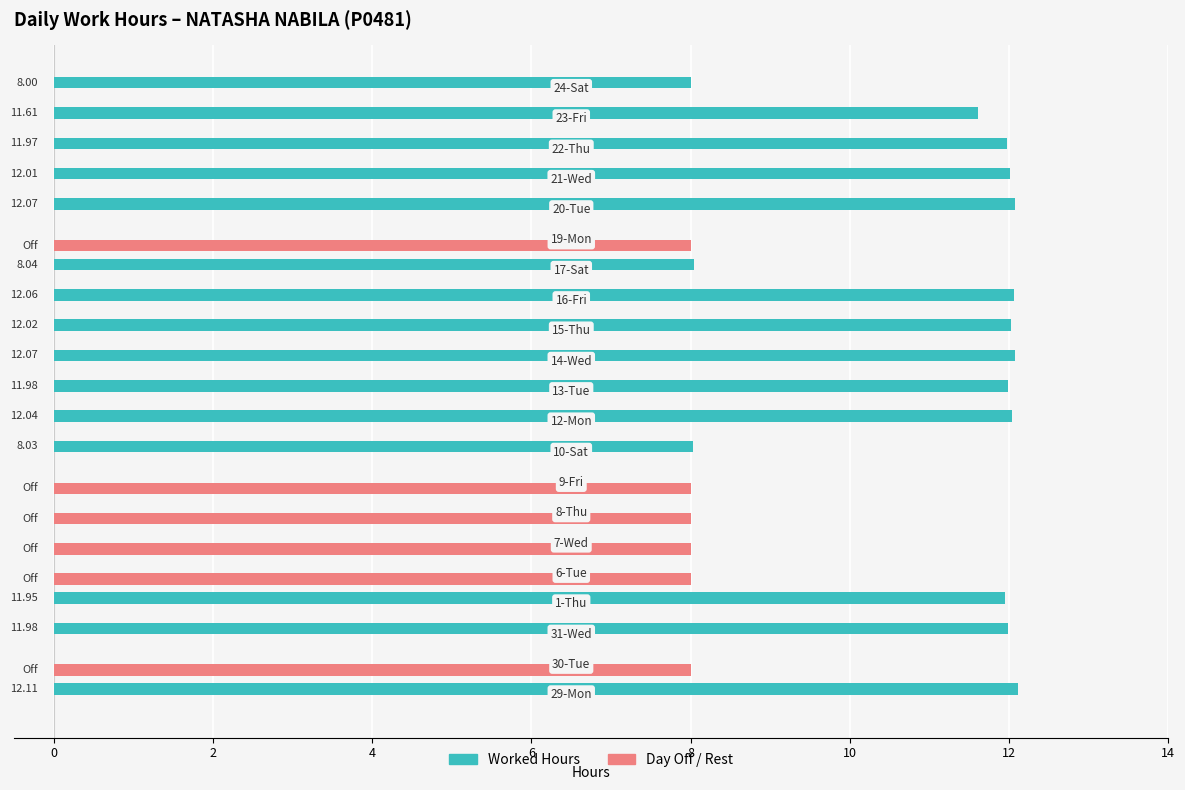

Which series has the largest total across all categories?

Worked Hours